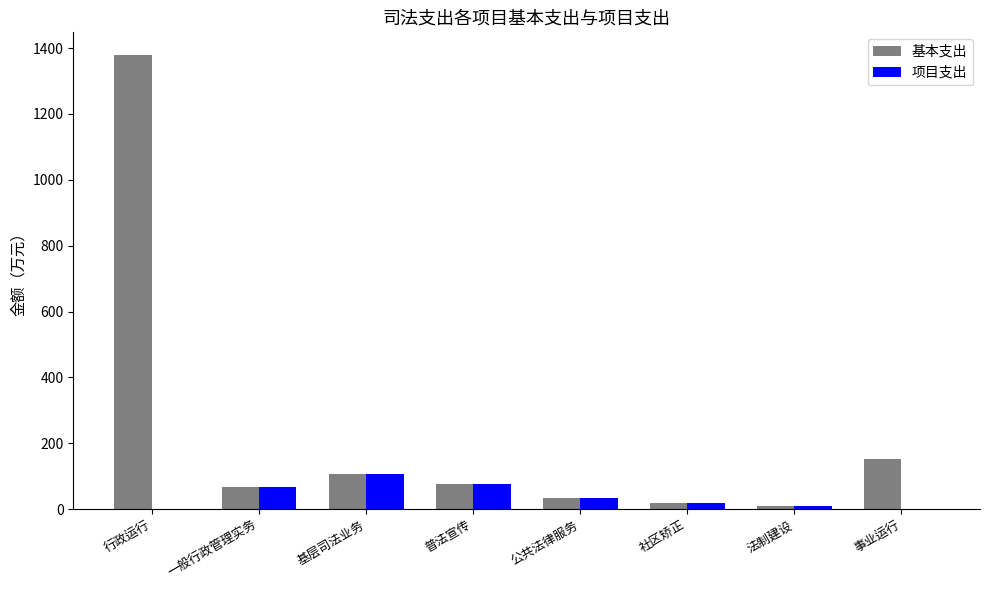

Is the value of 基本支出 at 事业运行 greater than the value of 项目支出 at 一般行政管理实务?

Yes